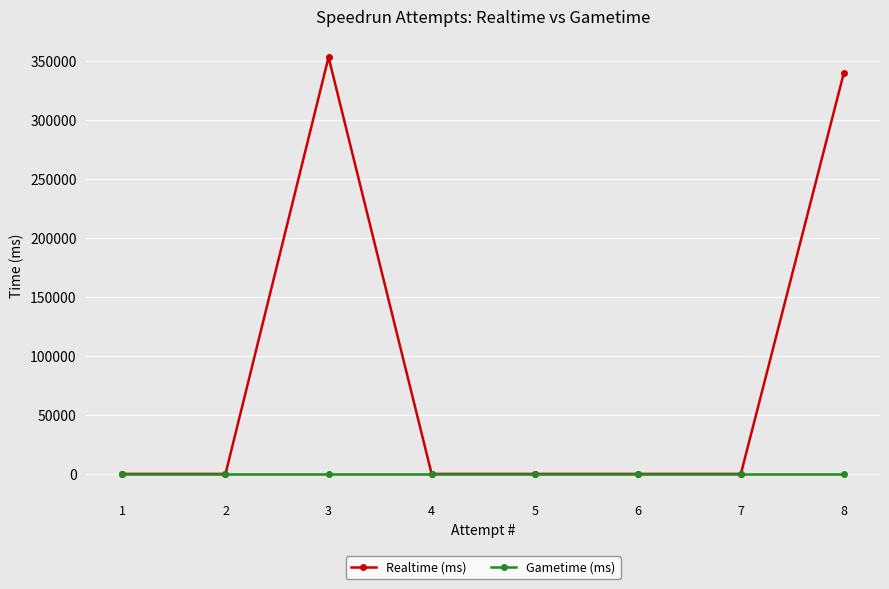

How many lines are shown in the chart?

2